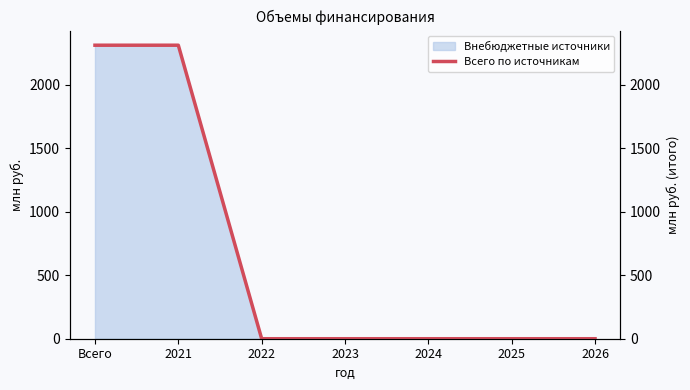

What is the change in value from Всего to 2024?

-2311.5